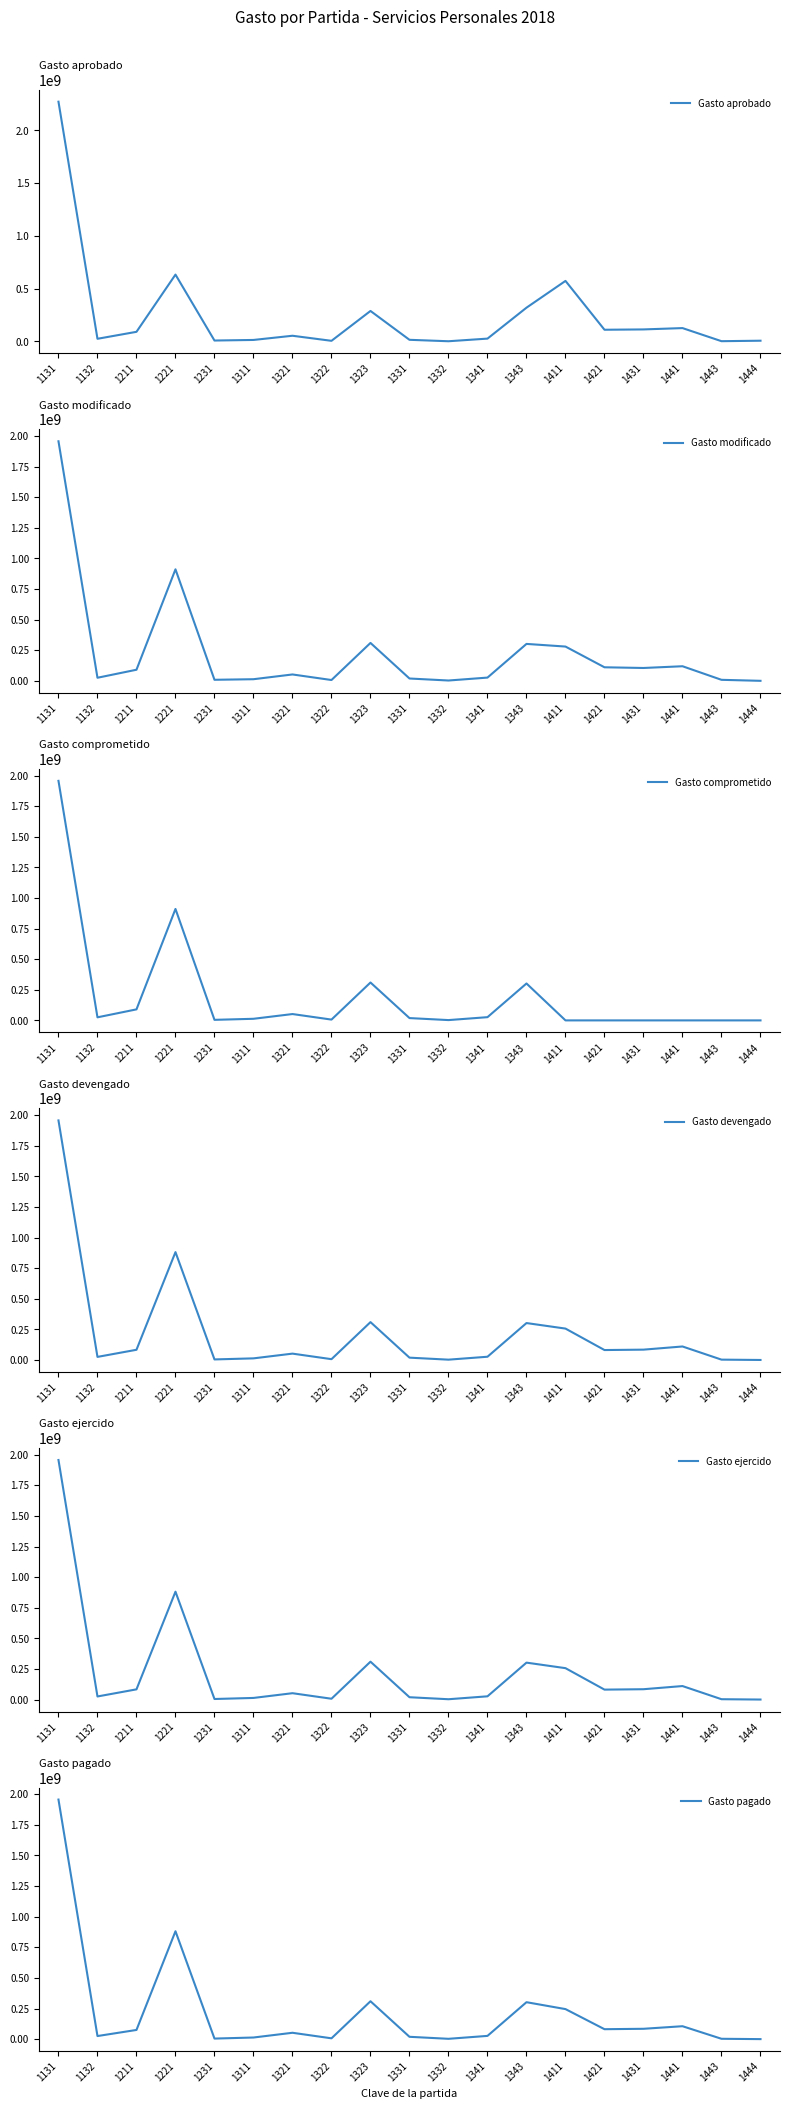

What is the sum of all Gasto aprobado values?

4688211494